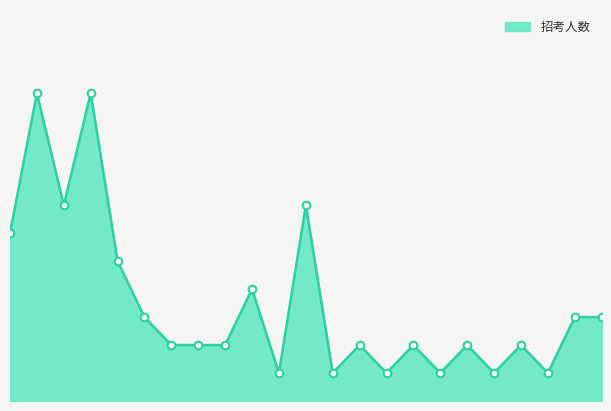

Does the chart have visible grid lines?

No